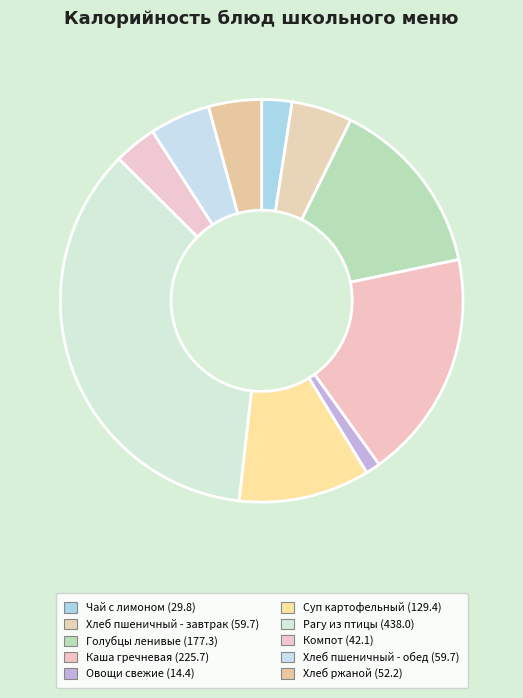

Count the number of slices in the pie.

10